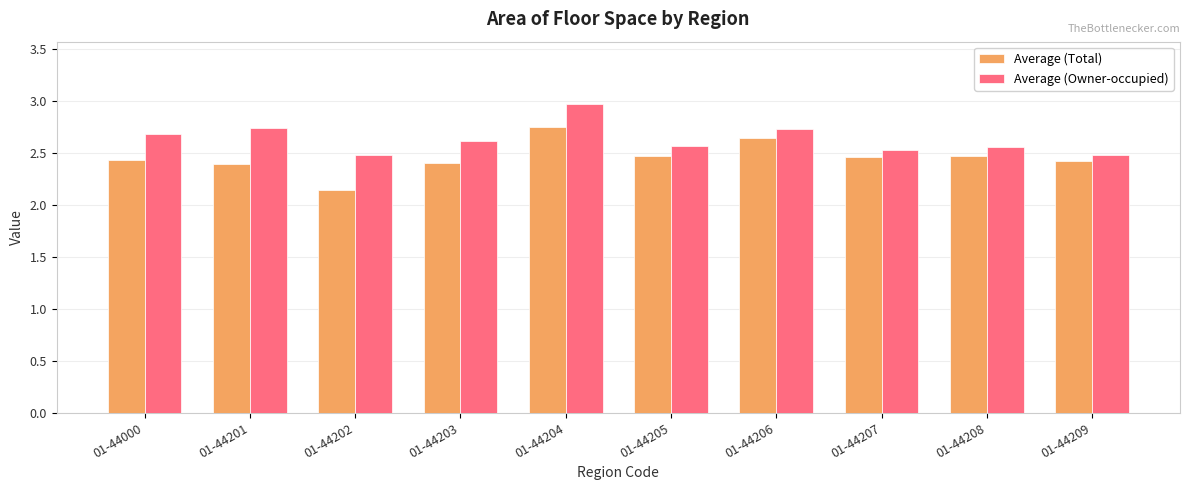

What is the difference between the maximum and minimum values in the Average (Owner-occupied) series?

0.5